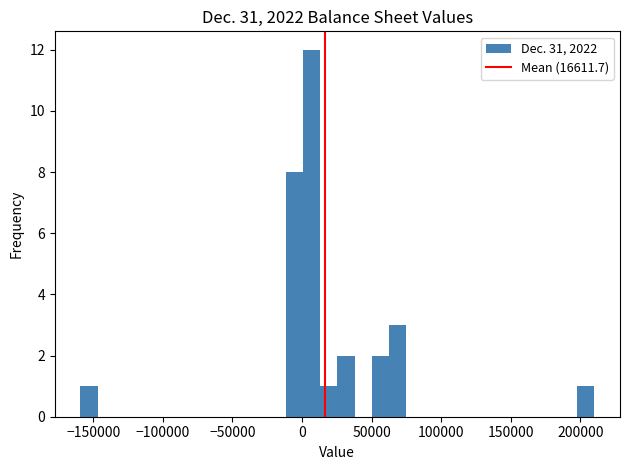

Around what value on the x-axis is the tallest bar? Give the approximate position of its centre, as read against the axis.

5000